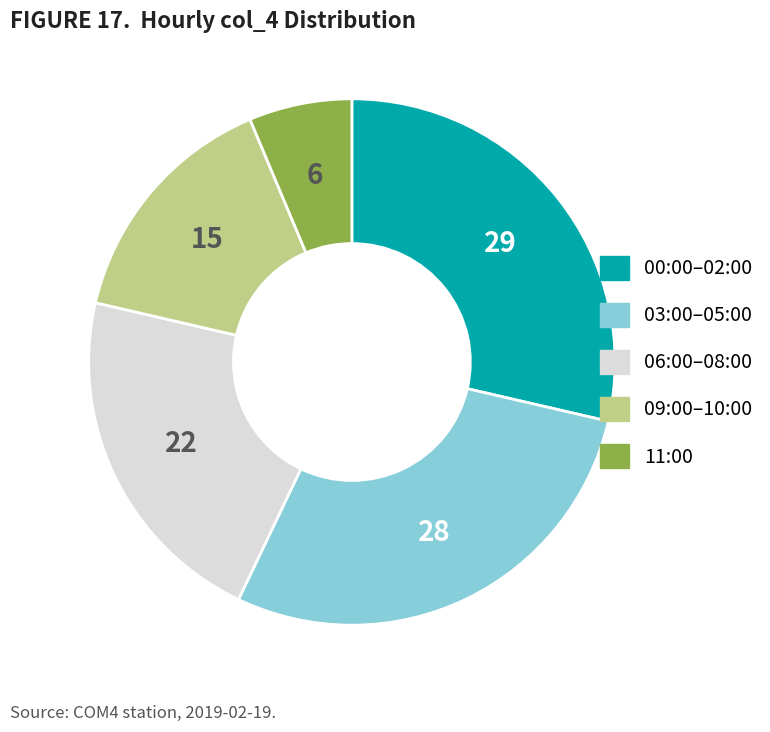

Is there any slice that represents more than half of the pie?

No